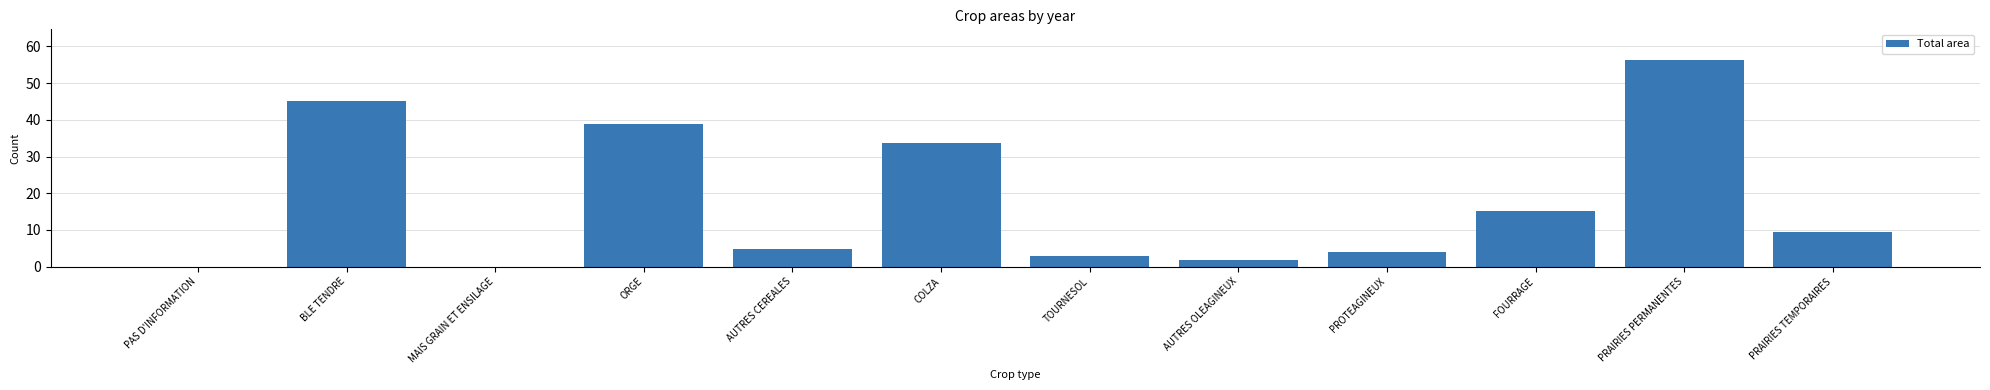

Count the number of values greater than 9.

6